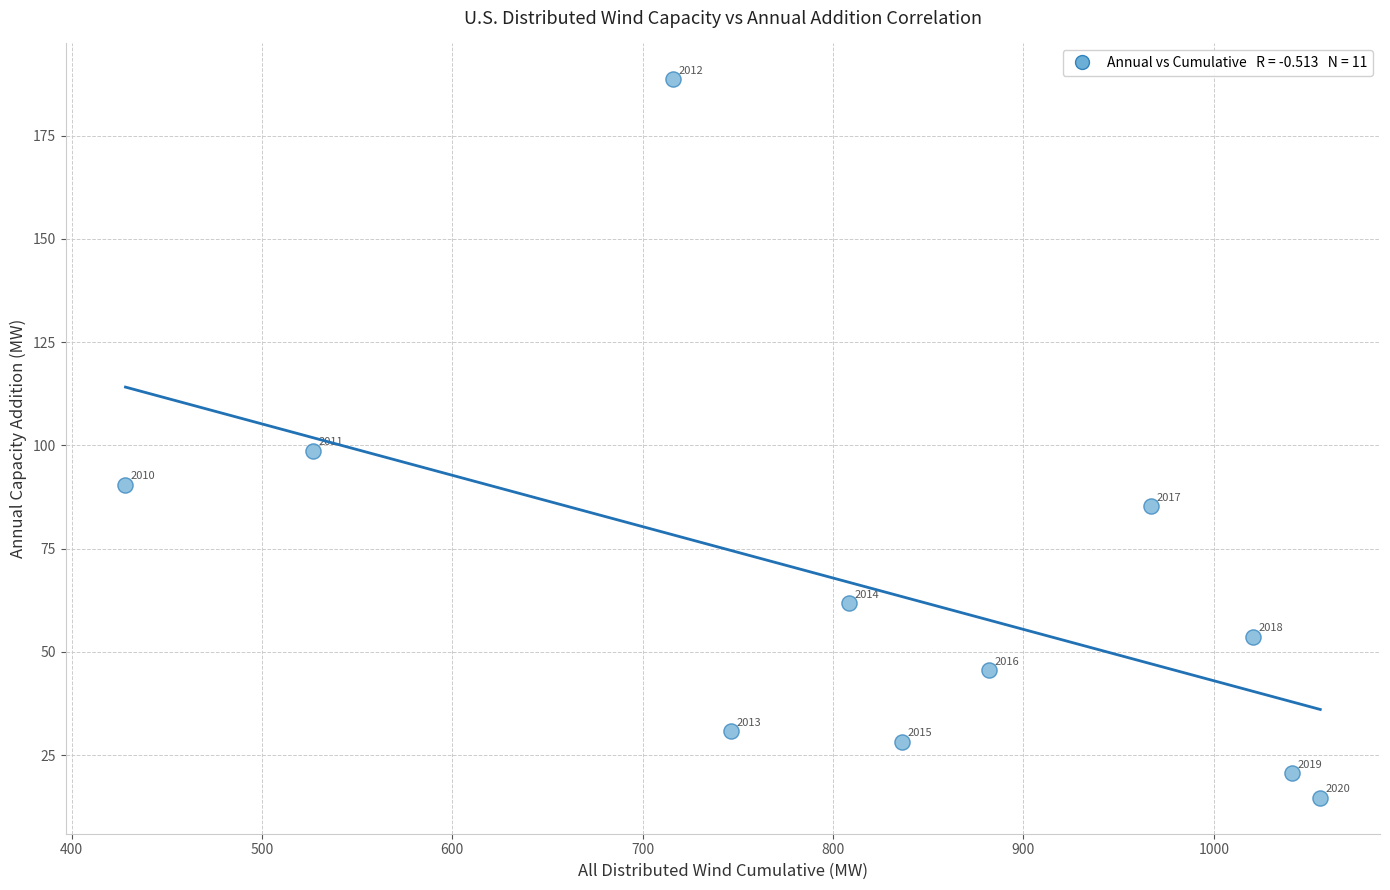

What is the average X value?

820.8